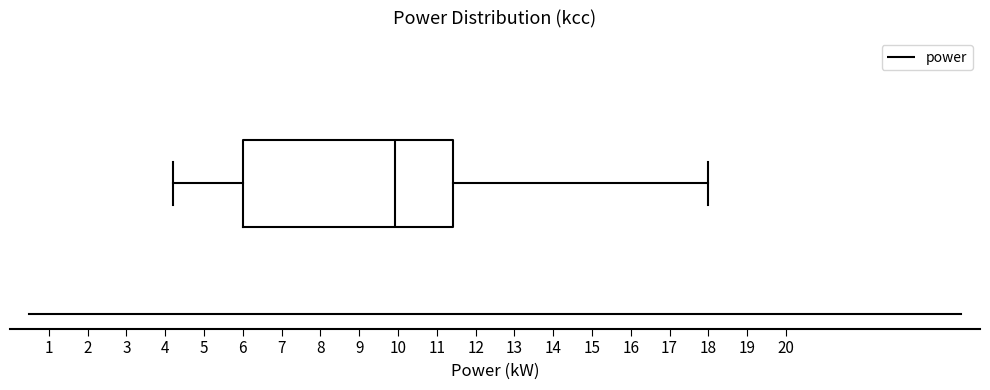

Transcribe this box plot: give where the median line is, the range the box spans, and where the two whiskers end, as read against the x-axis. The values are not printed on the chart, so give them approximately, as read against the axis.

median 9.9, box 6.0 to 11.4, whiskers 4.2 to 18.0